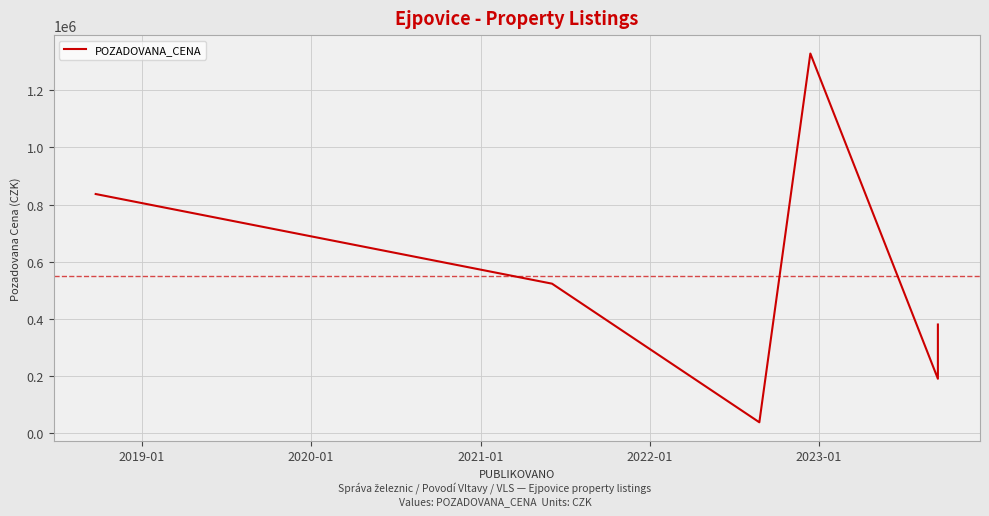

How many data points are above 523000?

2